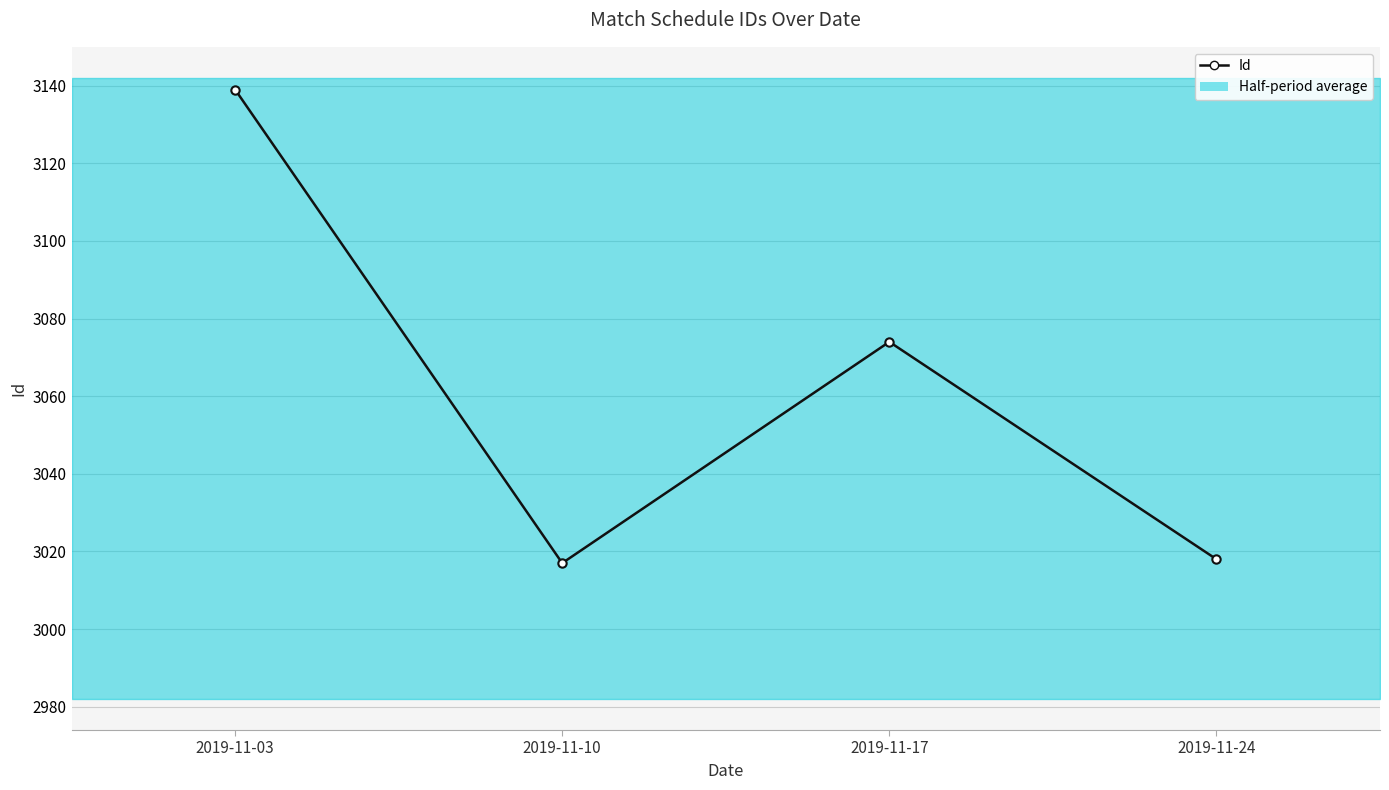

True or false: the data has more than 0 interior local peaks.

True